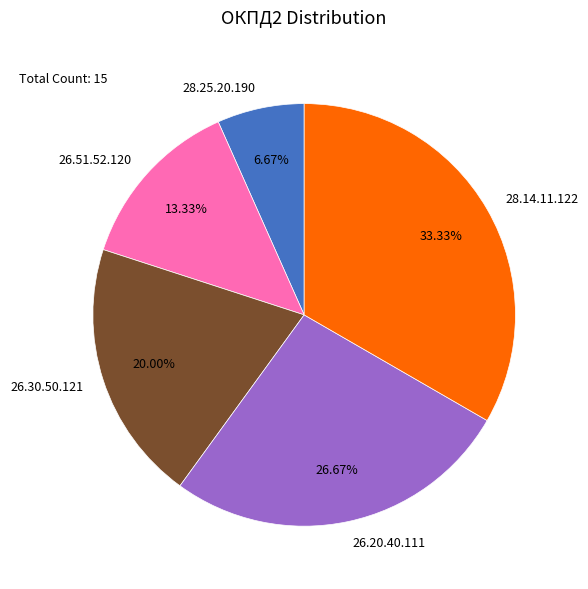

Is it true that 28.25.20.190 is 1% of the pie?

False